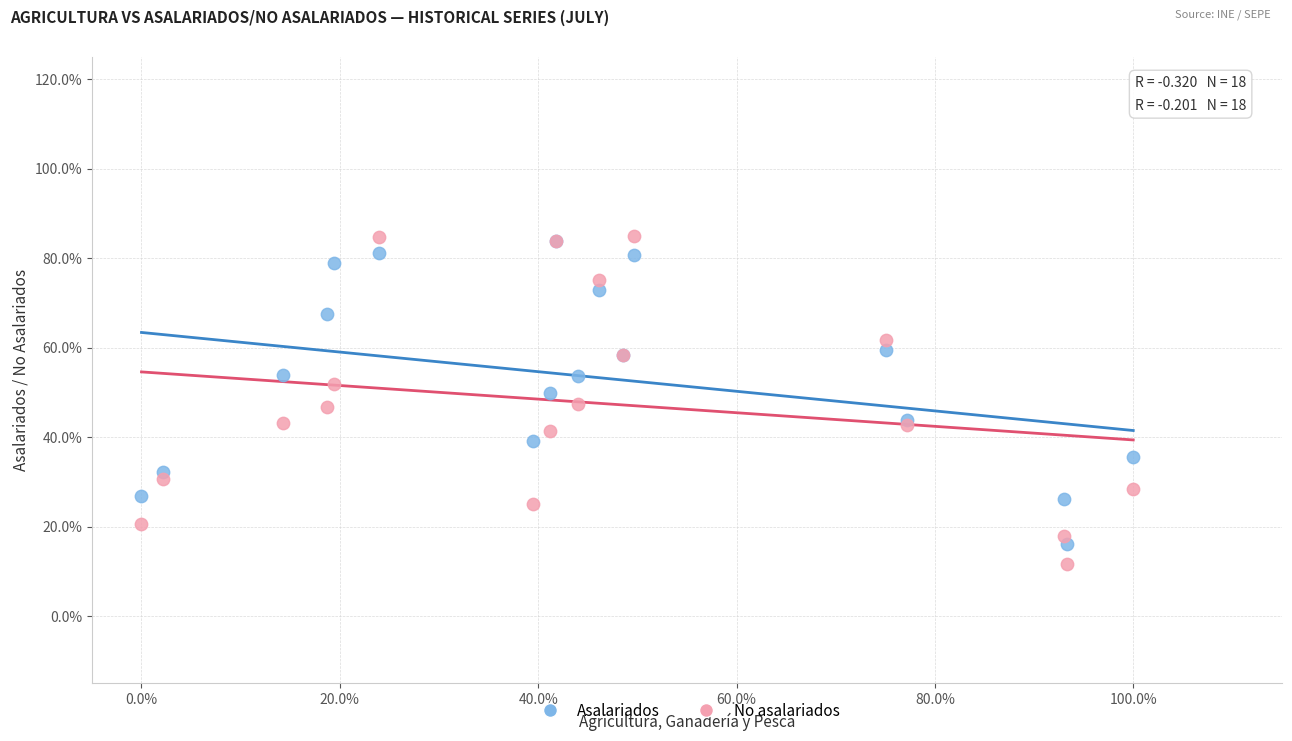

Which series reaches the maximum Y coordinate?

No asalariados